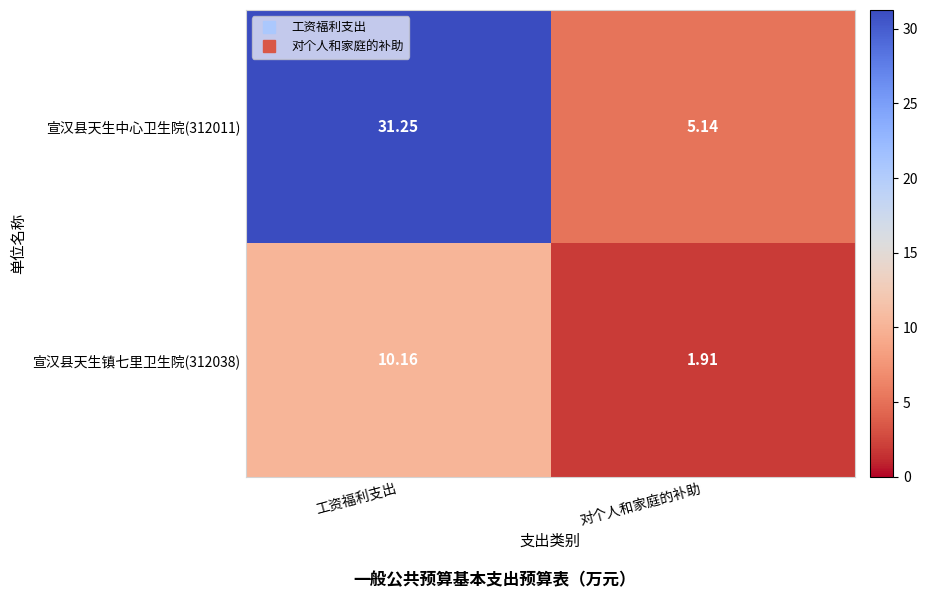

List the labels in order of 宣汉县天生镇七里卫生院(312038) value, largest first.

工资福利支出, 对个人和家庭的补助